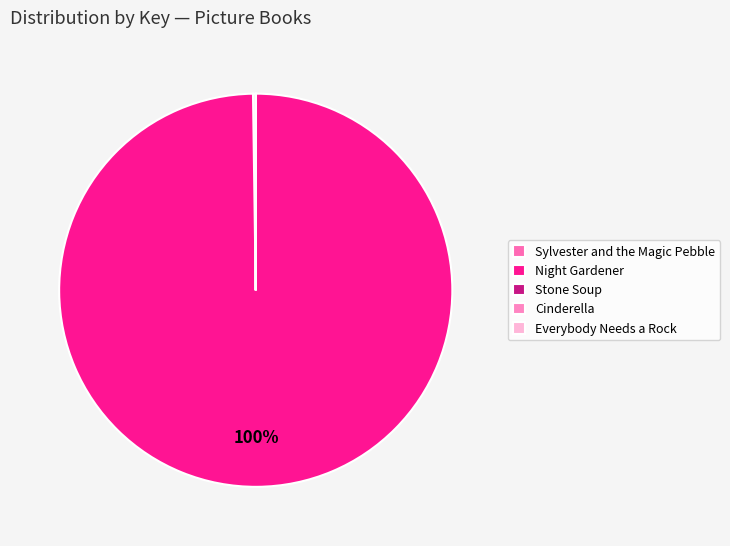

What is the smallest slice in the pie chart?

Stone Soup